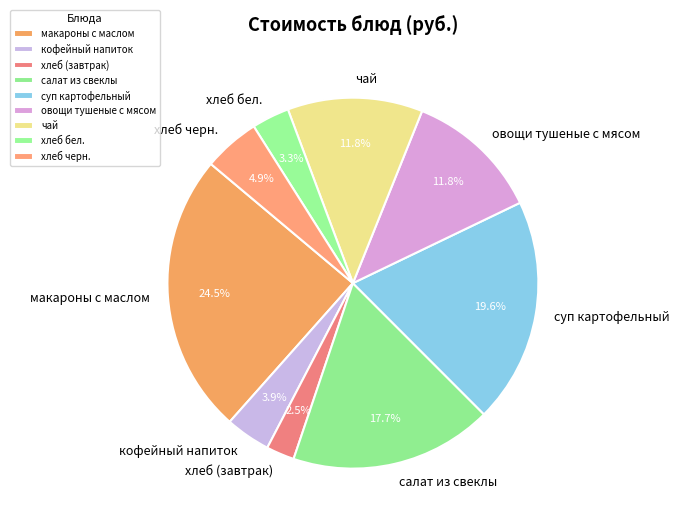

To the nearest percent, what is the difference between the хлеб (завтрак) and хлеб бел. slice percentages?

1%